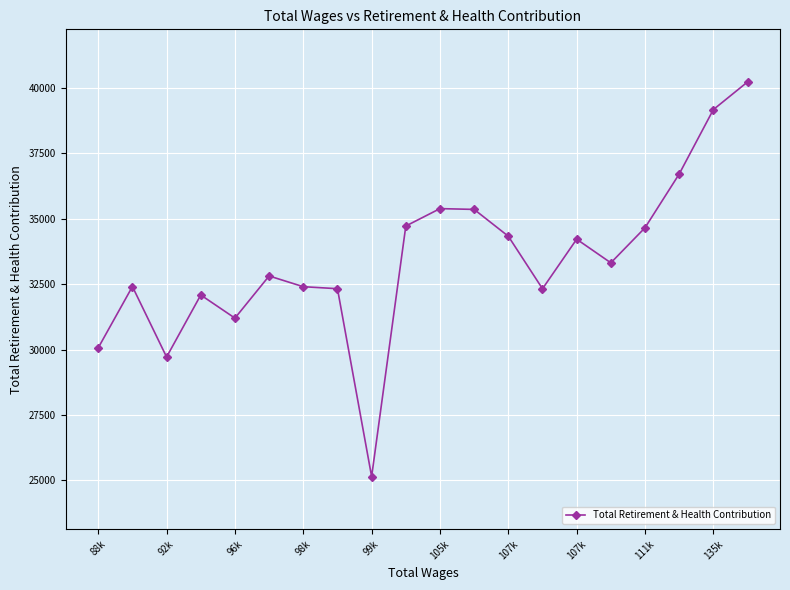

What is the minimum value shown in the chart?

25145